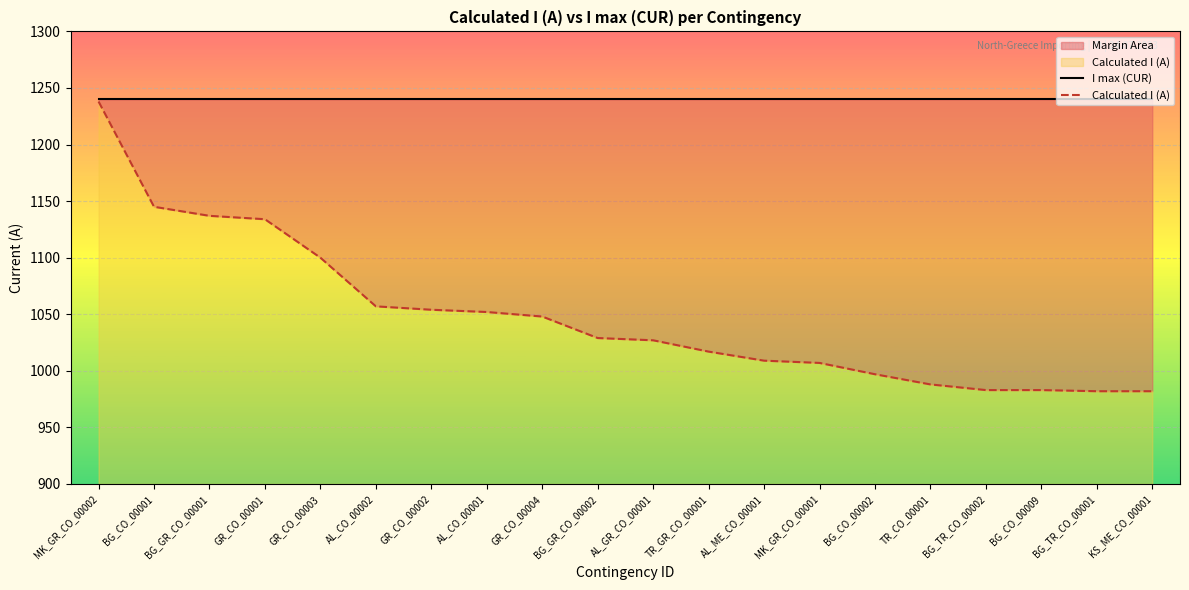

What position from the right is MK_GR_CO_00001?

7